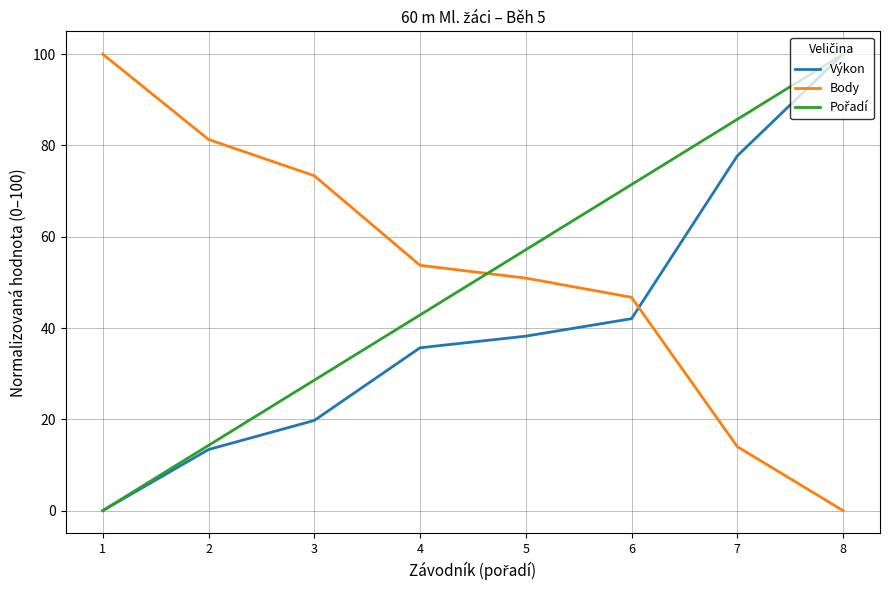

True or false: Výkon and Body cross at least once.

True